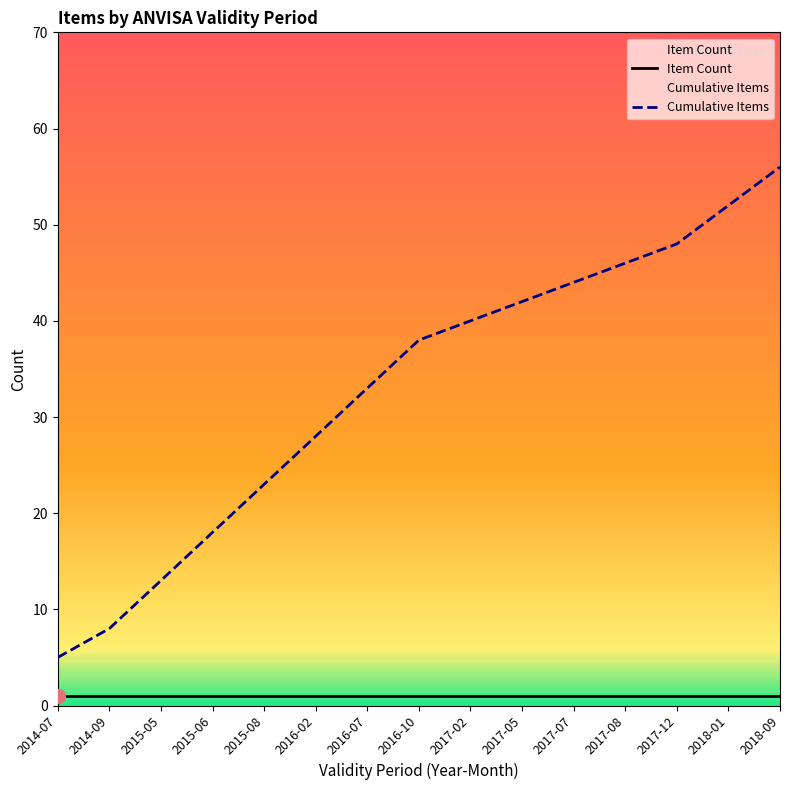

How many lines are shown in the chart?

2